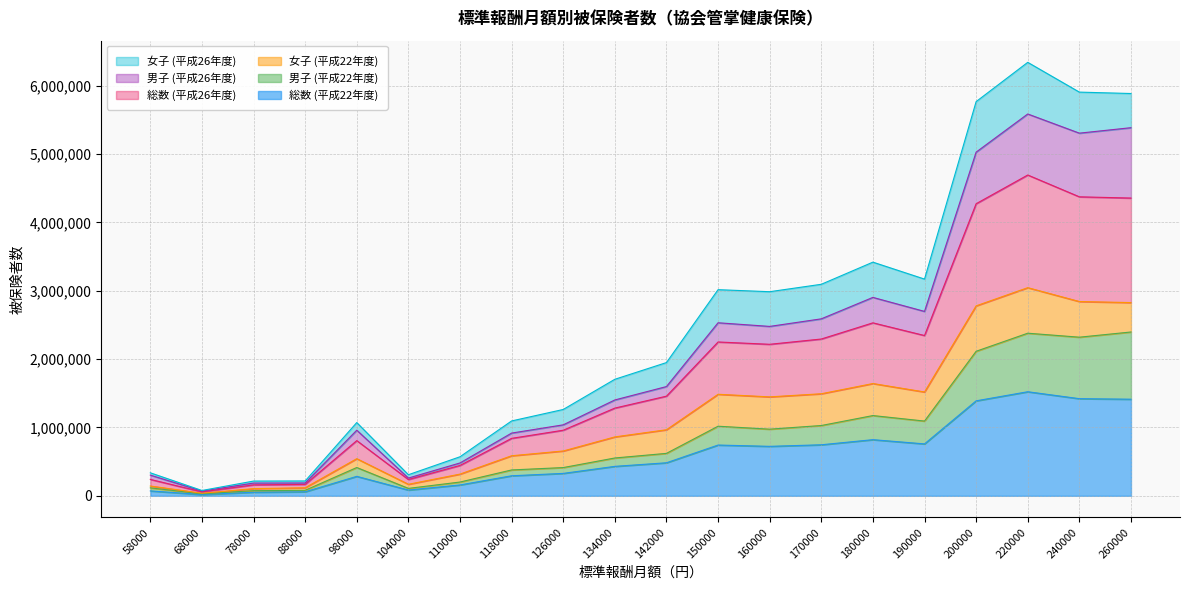

How many data points in 総数 (平成22年度) are less than 483248?

10